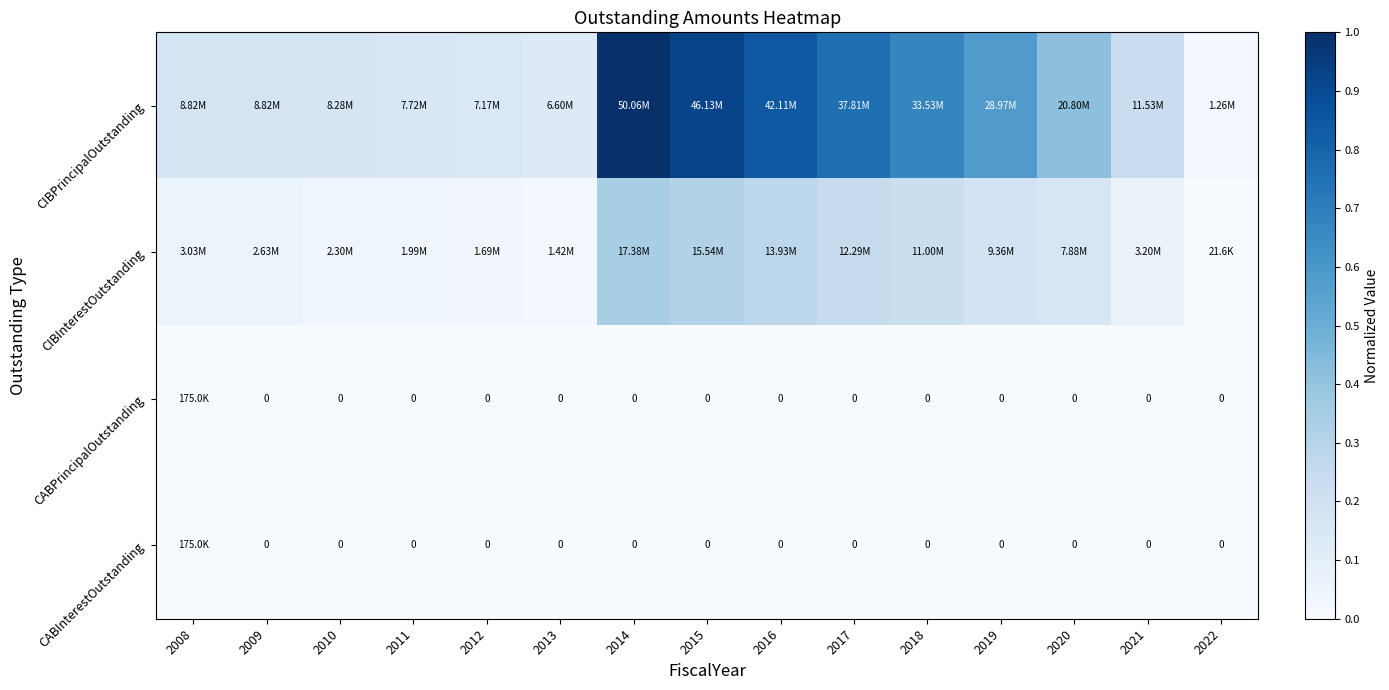

What is the total value across all series at 2016?

1.1